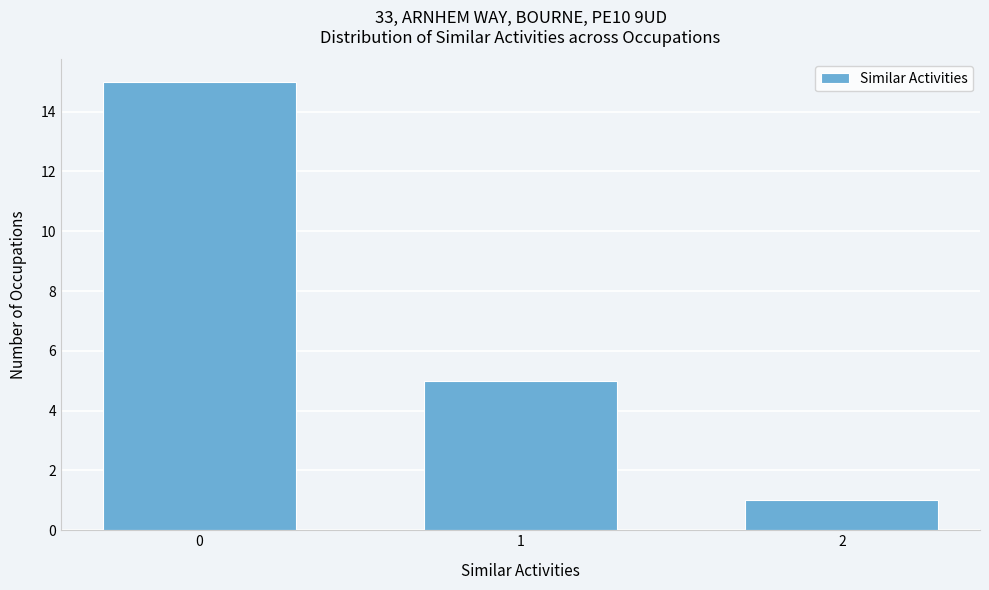

Reading left to right, list all the values displayed in this chart.

0=15	1=5	2=1